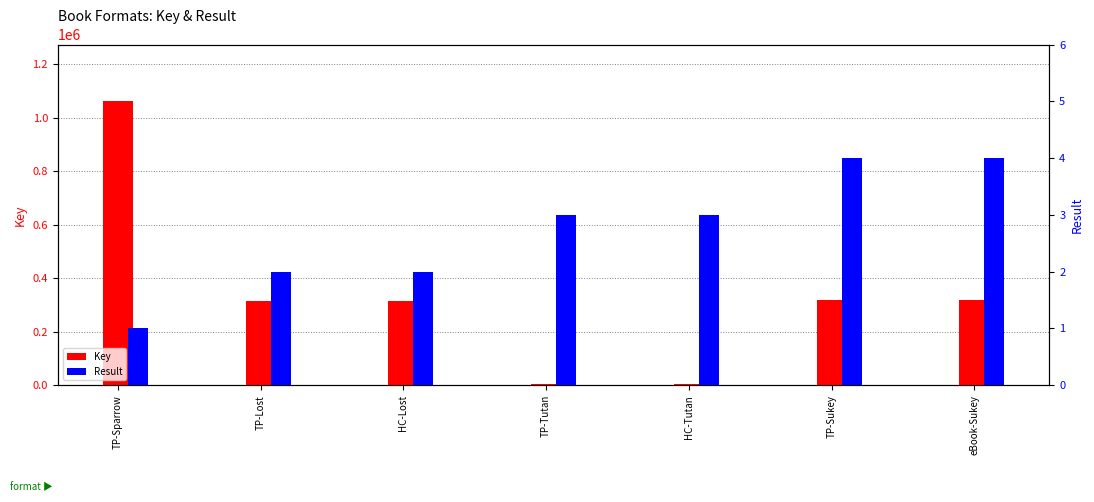

Reading left to right, extract all data points from this chart.

Key: 1061698	314619	314619	5378	5378	317778	317778
Result: 1	2	2	3	3	4	4